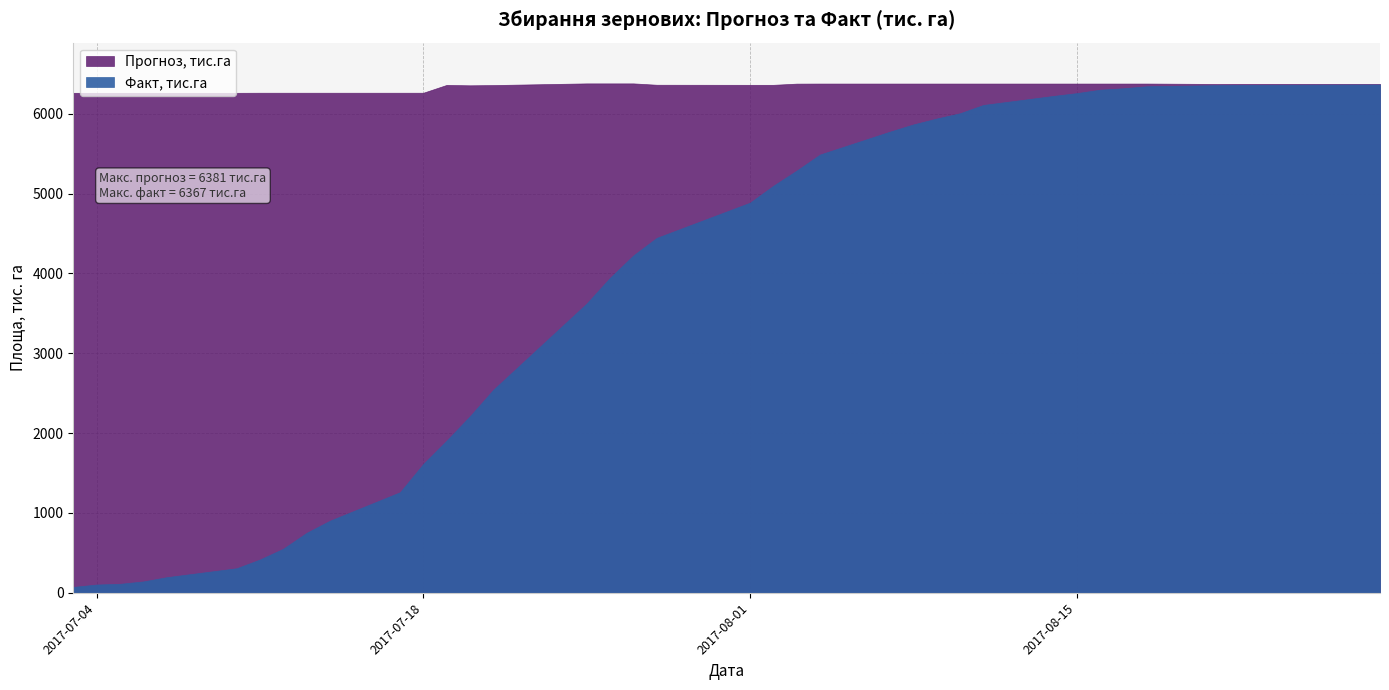

True or false: Прогноз, тис.га has a value of 9160 at 2017-07-28.

False